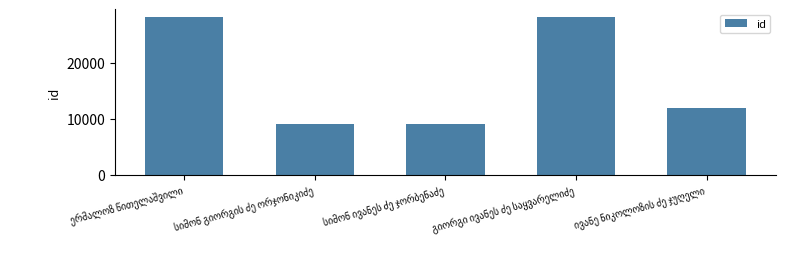

What is the greatest value displayed?

28217